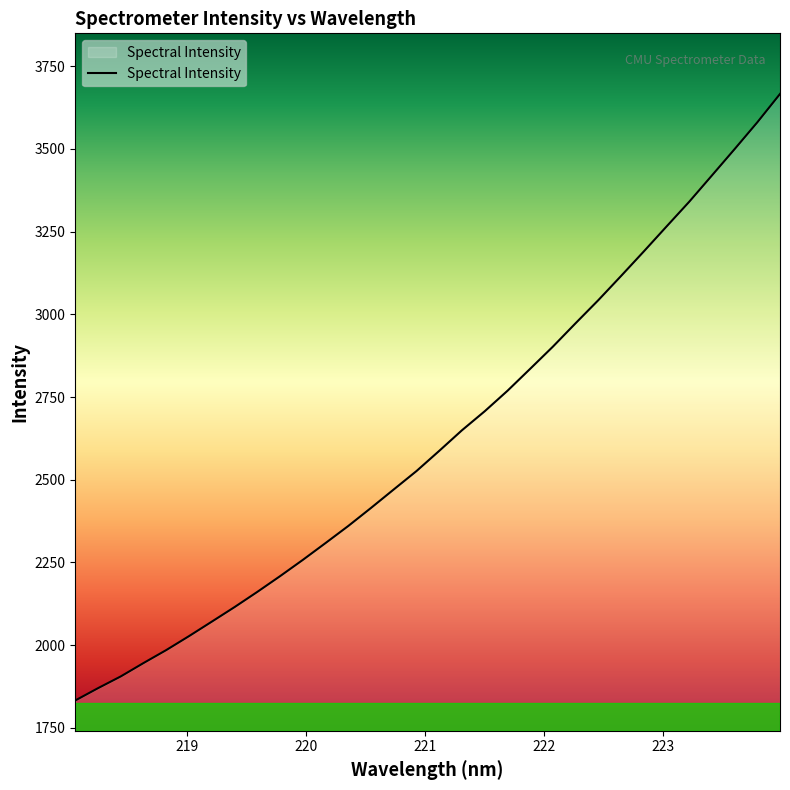

What is the difference between the maximum and minimum values?

1833.8